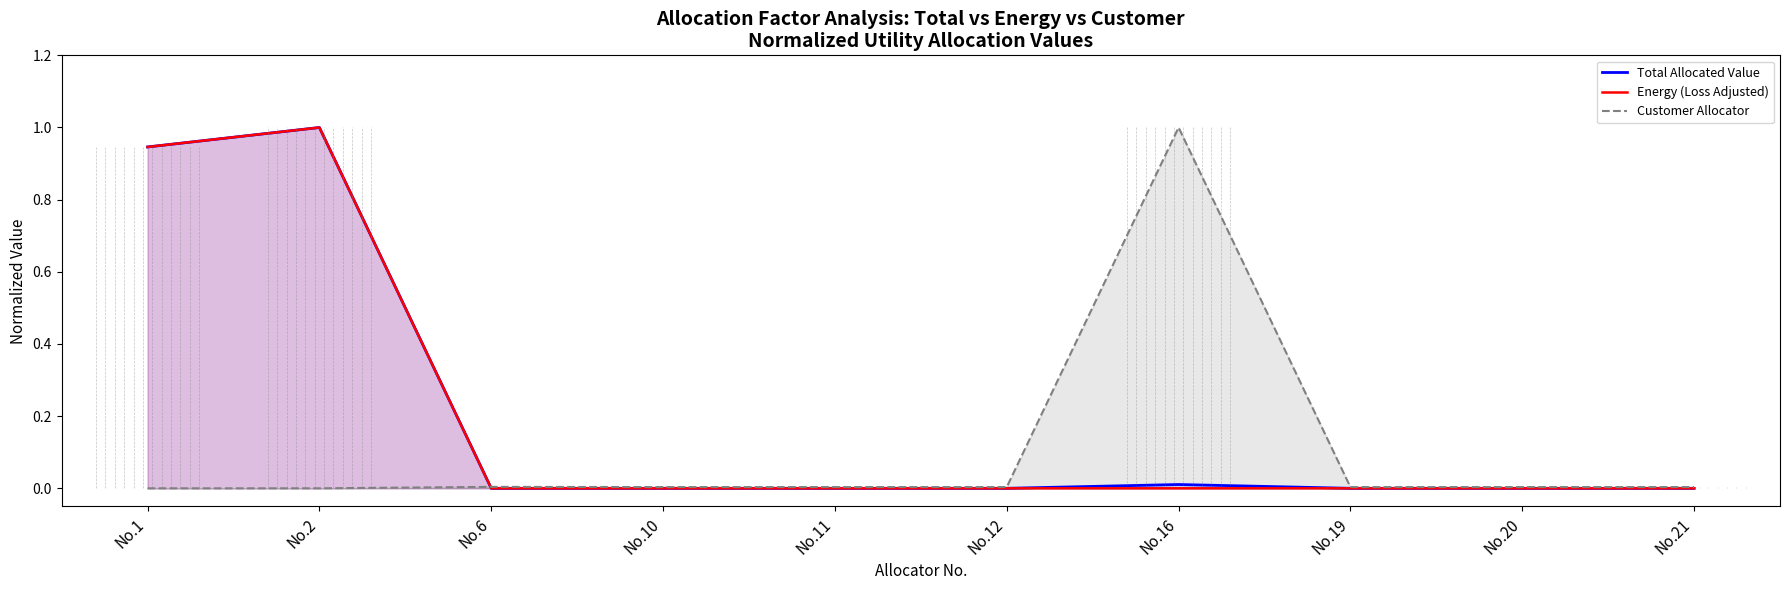

Rank the series by their maximum value, from highest to lowest.

Total Allocated Value, Energy (Loss Adjusted), Customer Allocator